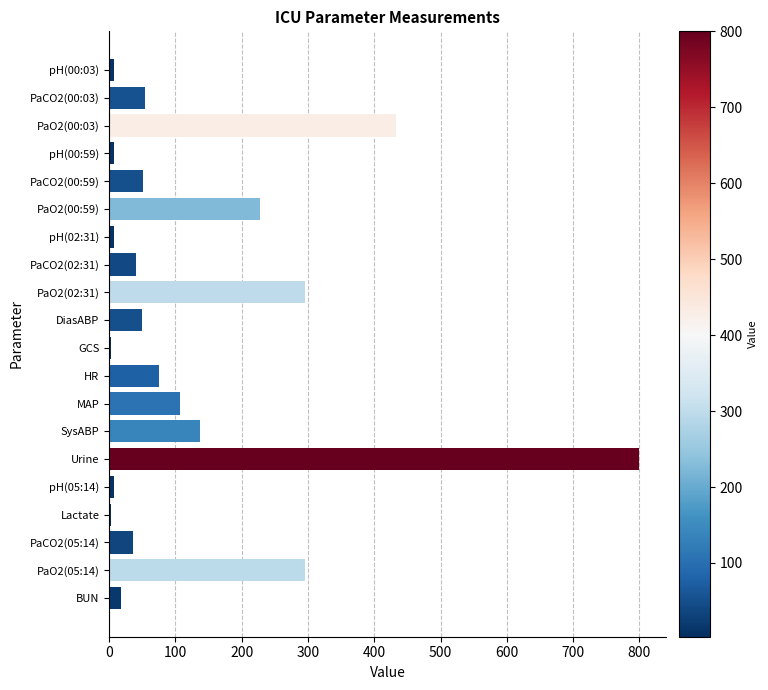

The chart shows a value of 296.0 at PaO2(02:31). True or false?

True